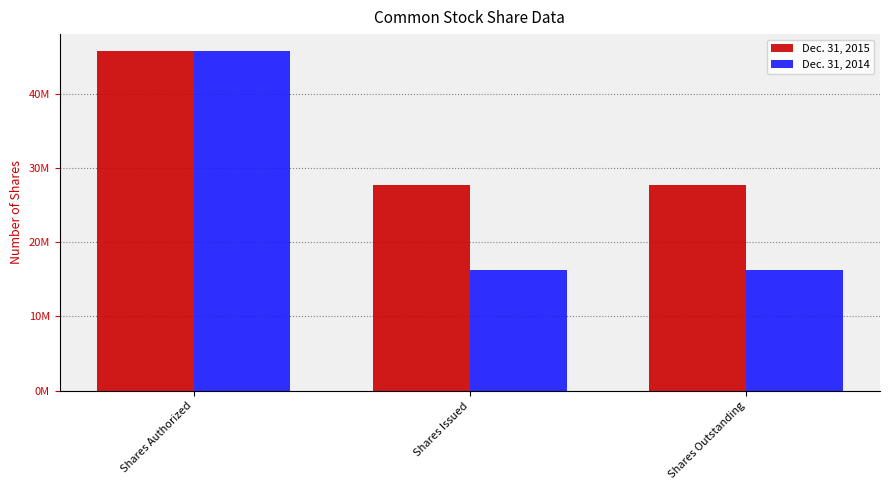

What are all the series names shown in the legend?

Dec. 31, 2015, Dec. 31, 2014